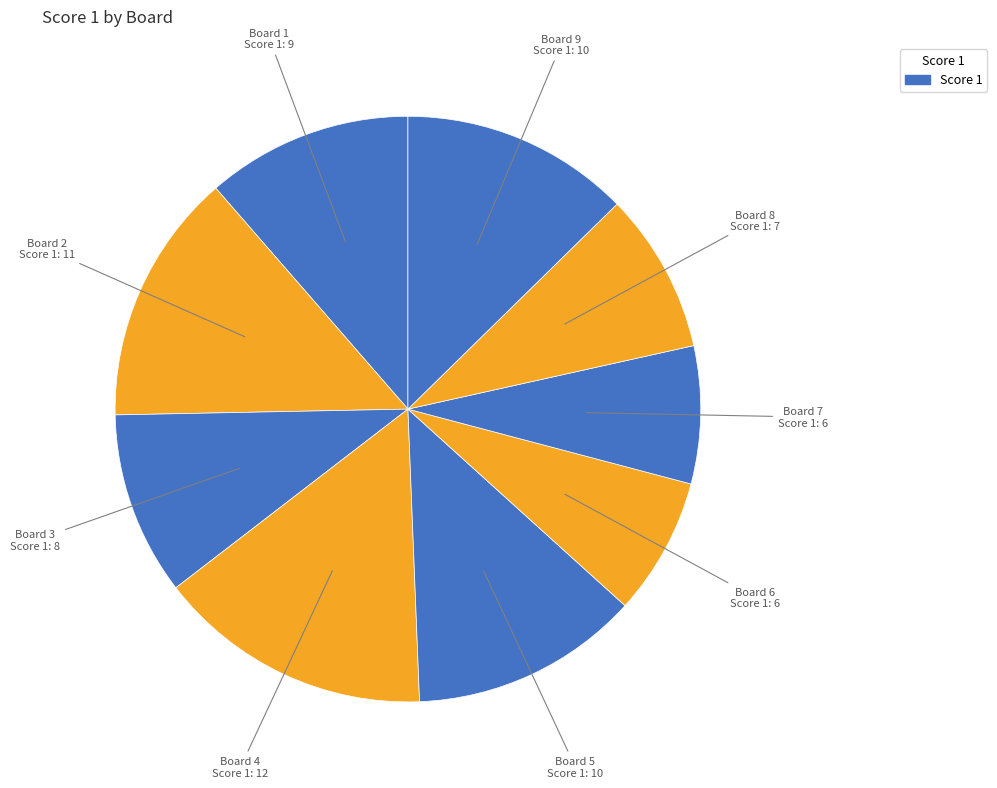

Do Board 1 and Board 6 together represent more than half of the pie?

No